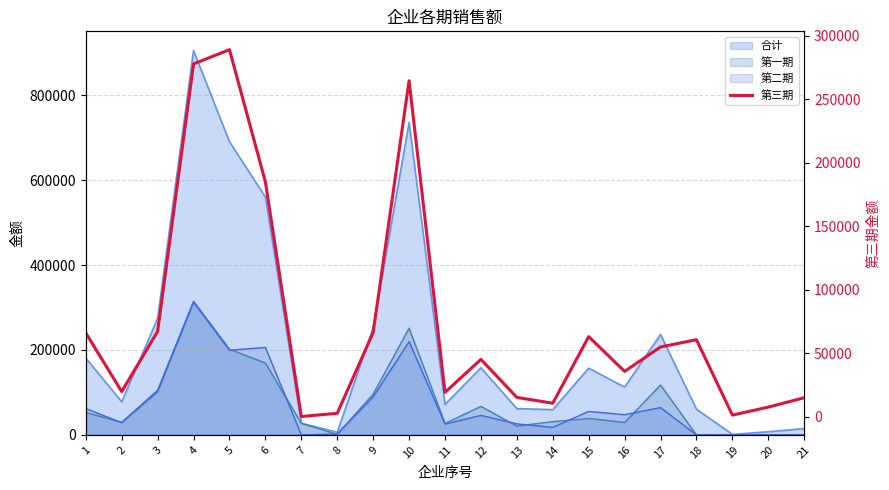

Reading right to left, list all the values displayed in this chart.

14844.9	7456.2	1154.5	60549.1	54855.3	35596.9	62966.6	10493.5	15098.4	45073.5	19060.2	264687.5	66224.2	2609.5	0.0	184954.6	289144.5	277943.3	67089.4	19667.2	65945.4